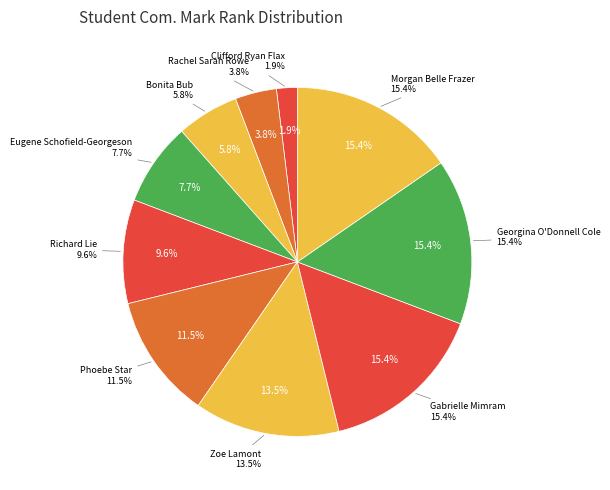

To the nearest percent, what portion does Bonita Bub represent?

6%